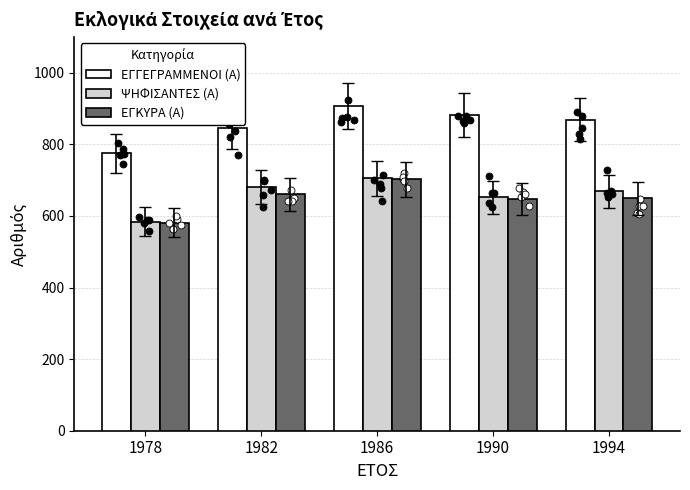

Which series reaches the maximum Y coordinate?

ΕΓΓΕΓΡΑΜΜΕΝΟΙ (Α)